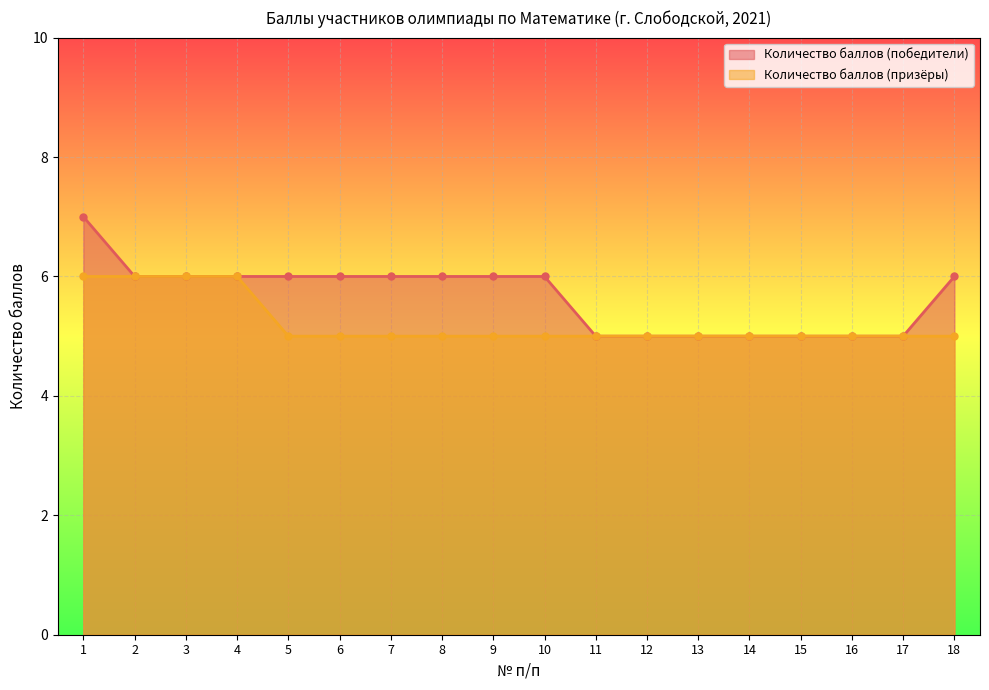

Which series changed the most between 5 and 17?

Количество баллов (победители)